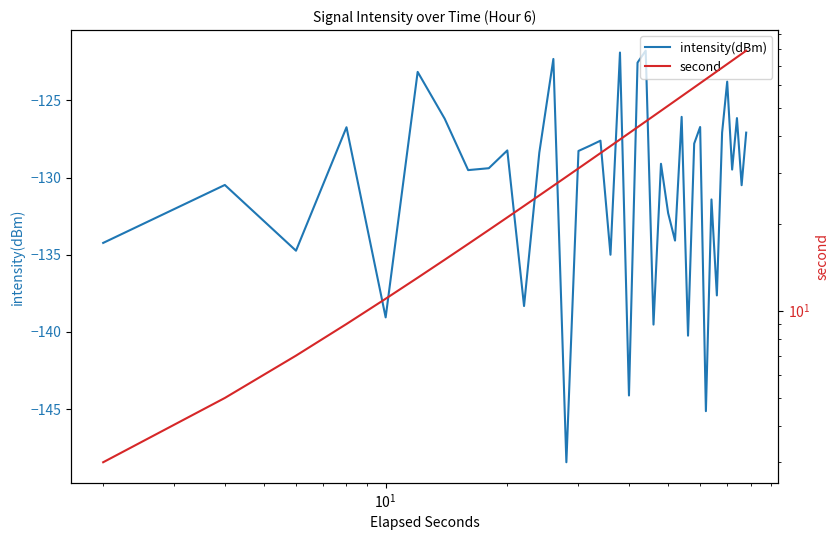

What is the maximum value for intensity(dBm)?

-121.8